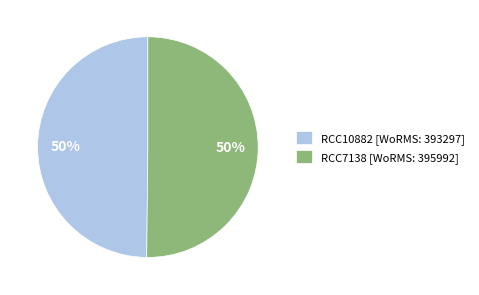

To the nearest percent, what percentage of the pie is RCC7138?

50%